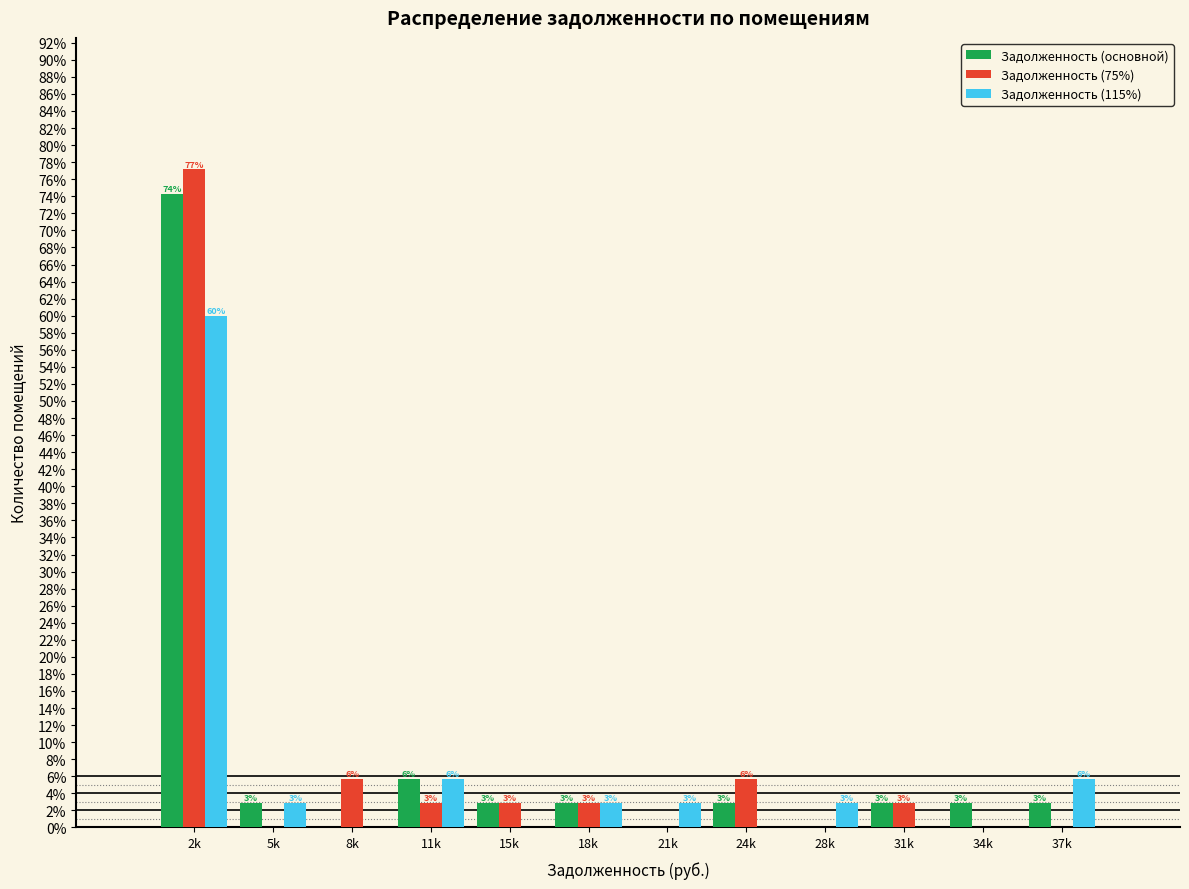

What are all the series names shown in the legend?

Задолженность (основной), Задолженность (75%), Задолженность (115%)